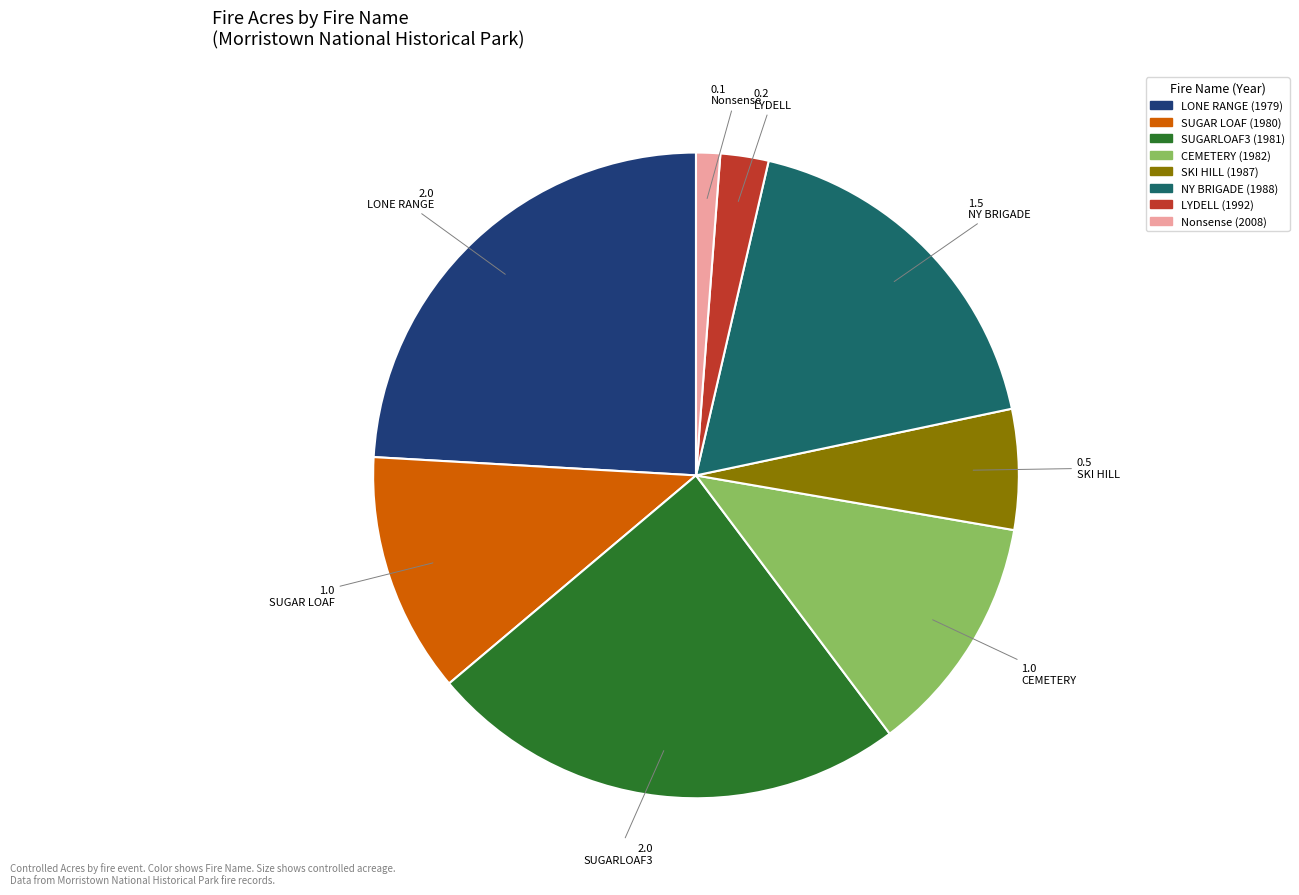

Does SKI HILL account for over 50% of the chart?

No